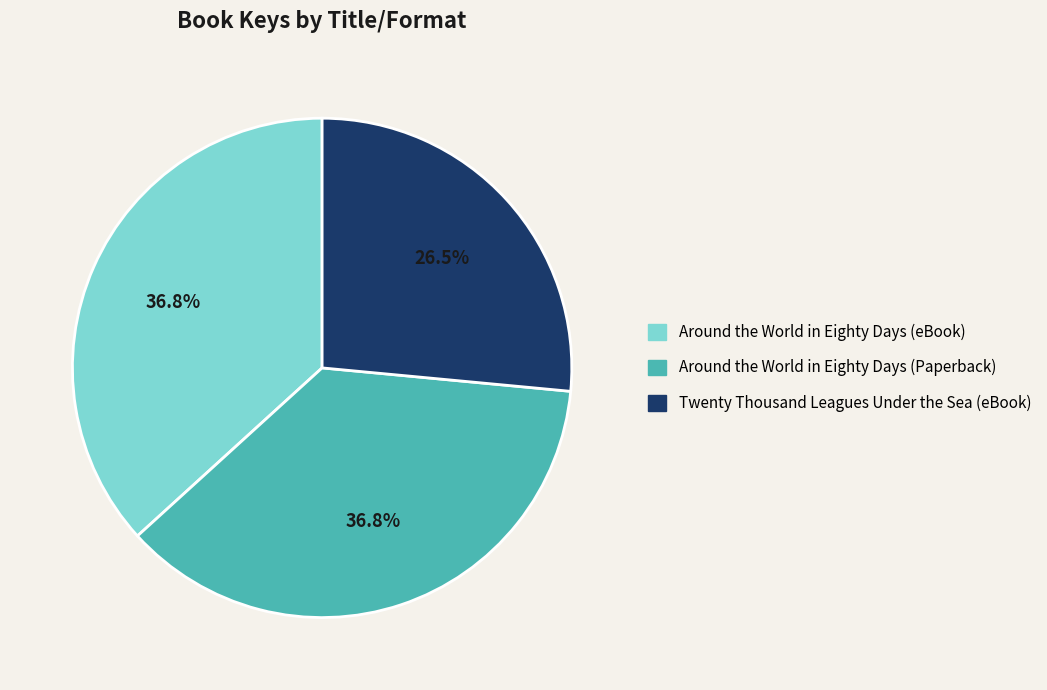

Which slice is the smallest?

Twenty Thousand Leagues Under the Sea (eBook)